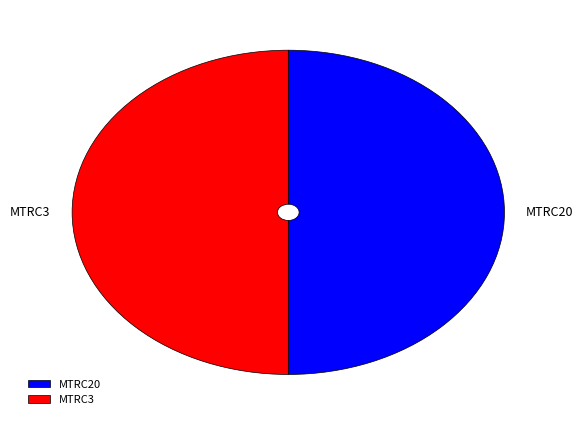

What is the ratio of the value at MTRC20 to the value at MTRC3?

1.0